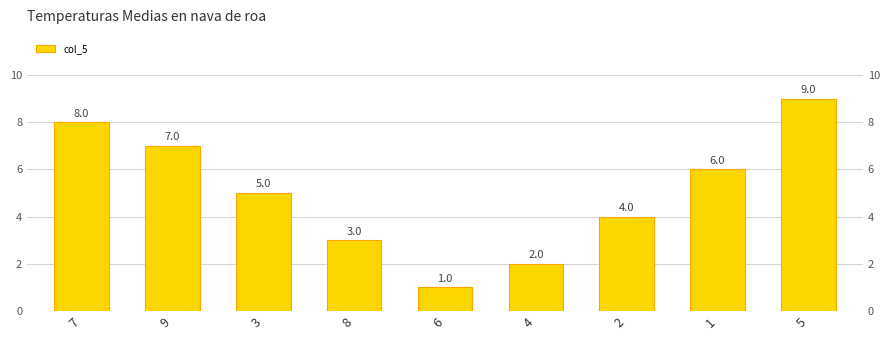

What is the change in value from 6 to 2?

+3